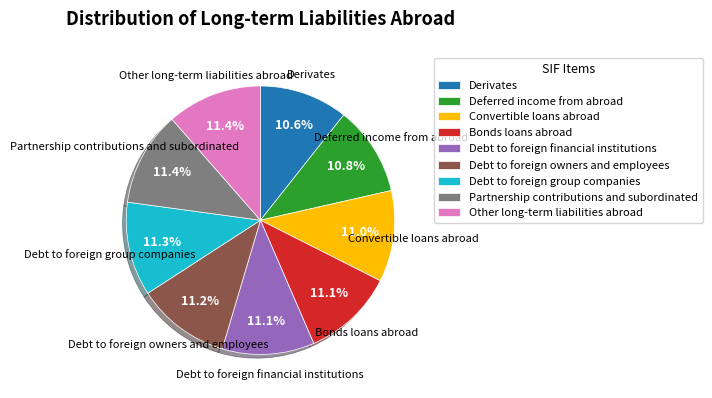

What is the ratio of the value at Bonds loans abroad to the value at Debt to foreign group companies?

1.0